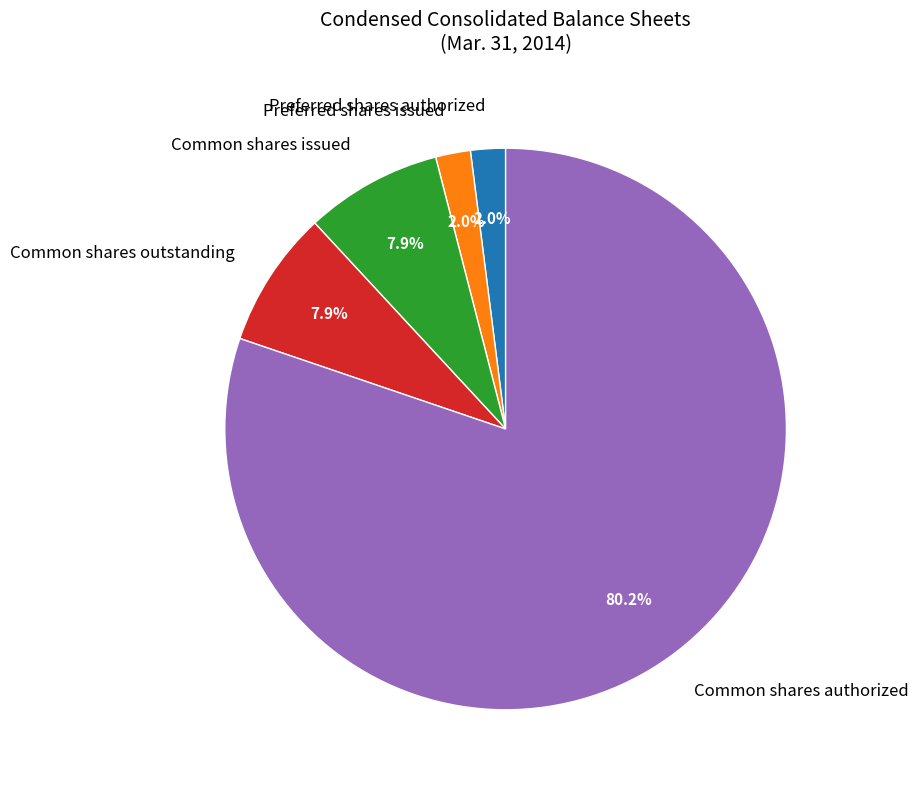

Which category has the biggest portion of the pie?

Common shares authorized